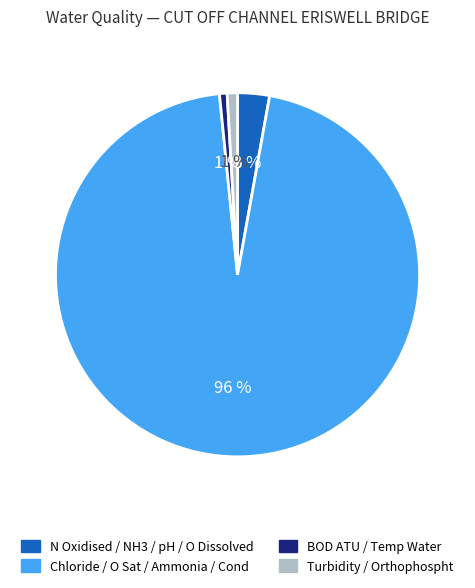

To the nearest percent, what is the average slice percentage?

25%